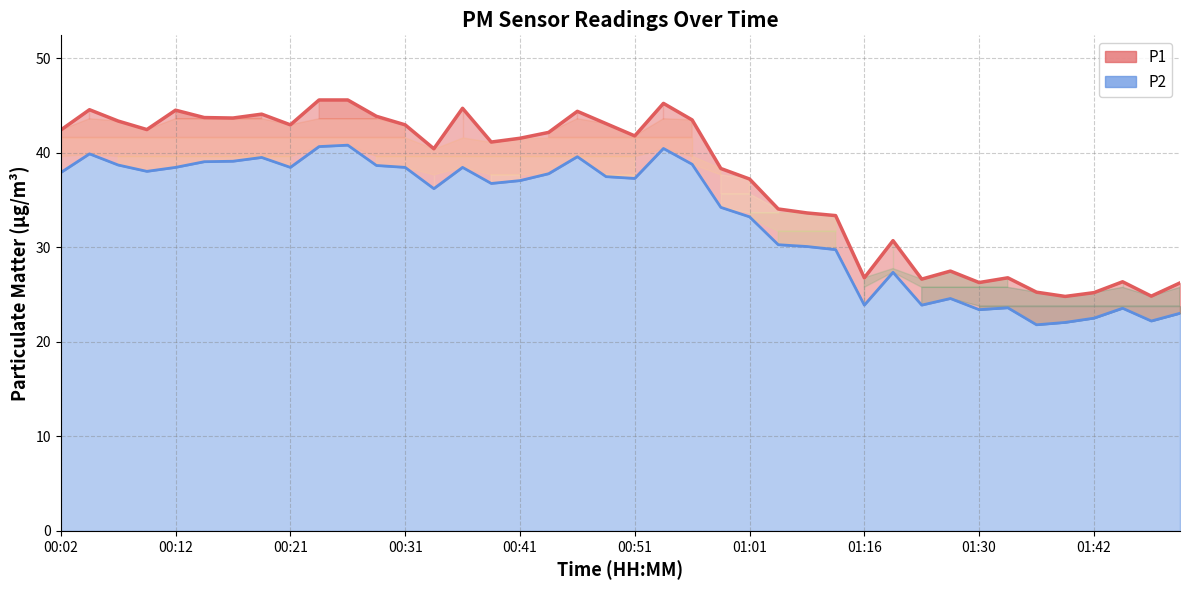

Where is P2 line nearest to the value 31?

25